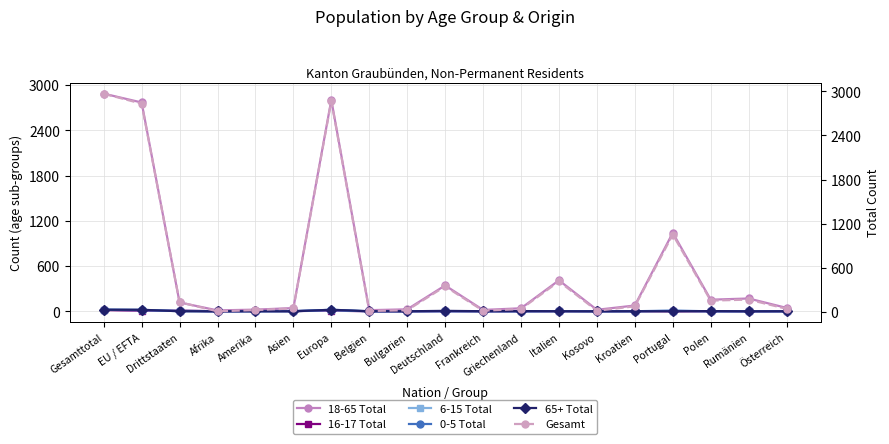

Rank the categories by Gesamt value from lowest to highest.

Afrika, Belgien, Frankreich, Kosovo, Bulgarien, Amerika, Griechenland, Österreich, Asien, Kroatien, Drittstaaten, Polen, Rumänien, Deutschland, Italien, Portugal, EU / EFTA, Europa, Gesamttotal